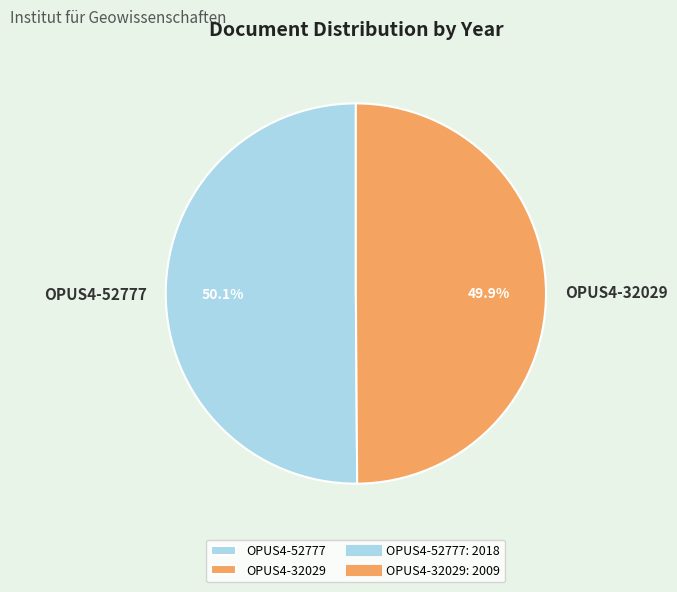

True or false: OPUS4-32029 accounts for 50% of the total.

True